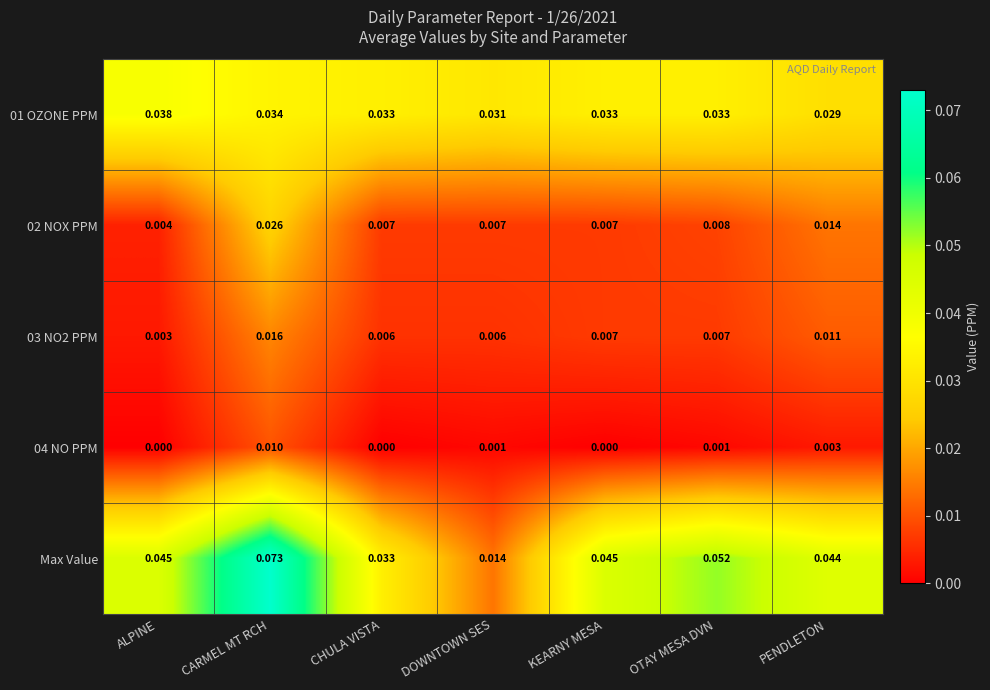

At which category does the chart reach its peak across all series?

CARMEL MT RCH